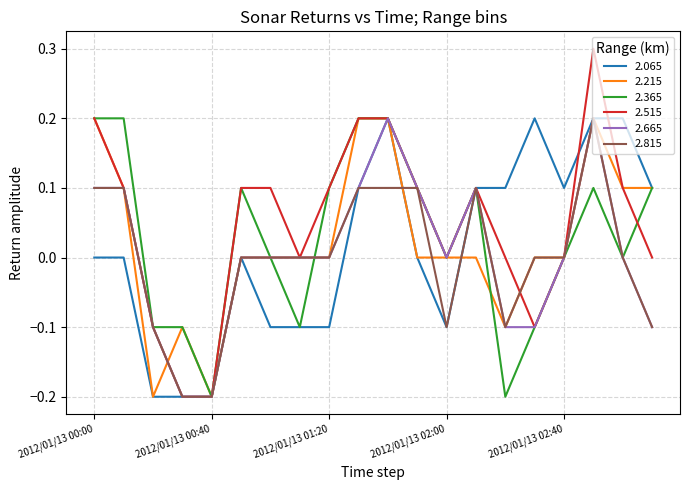

What is the maximum value shown in the chart?

0.3